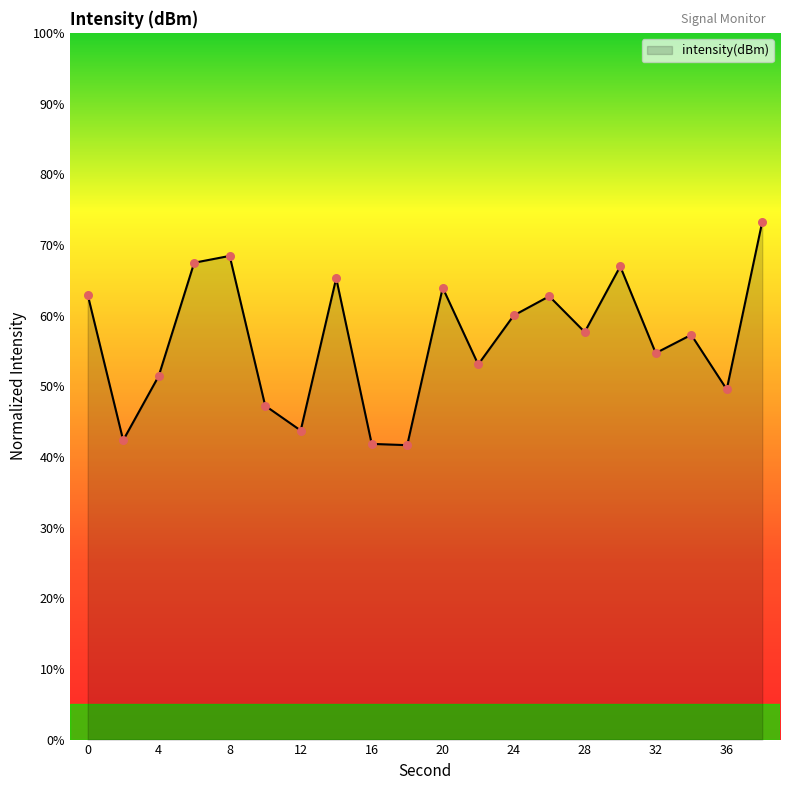

What is the difference between the maximum and minimum values?

31.6